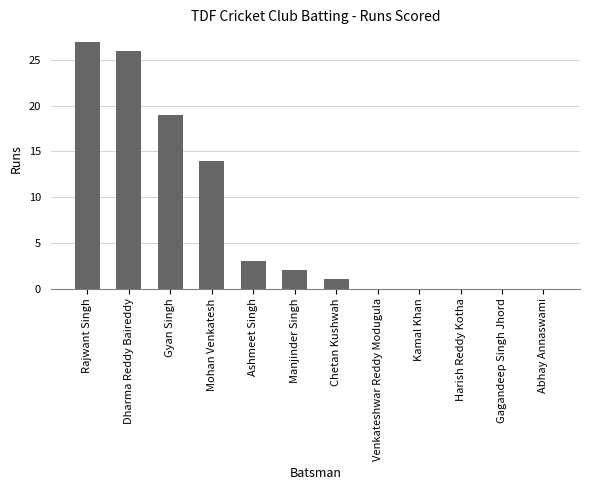

What is the change in value from Ashmeet Singh to Abhay Annaswami?

-3